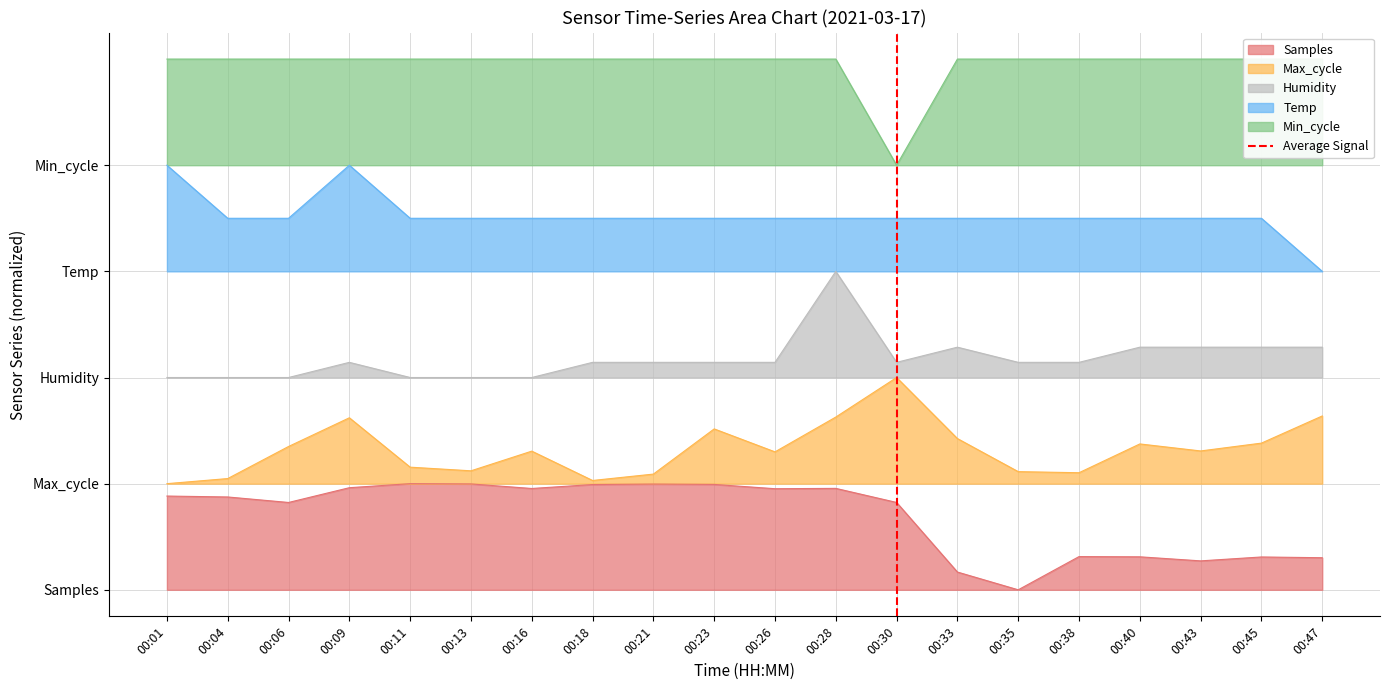

Where is the data nearest to the value 0?

00:30